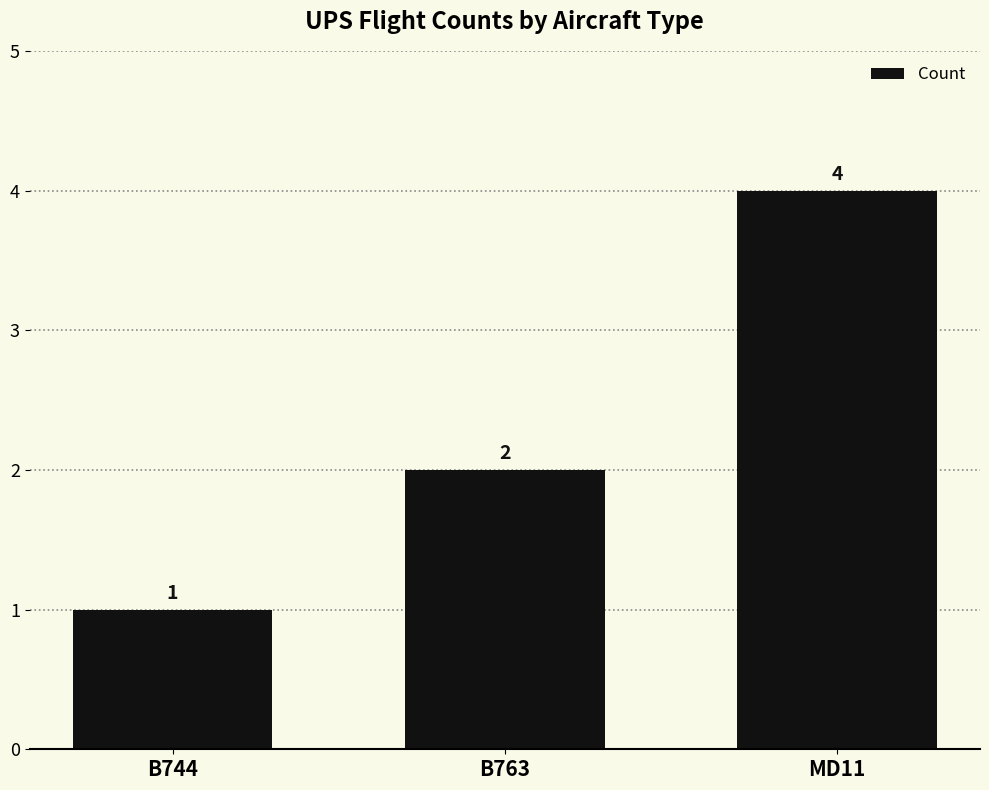

What is the ratio of the value at MD11 to the value at B763?

2.0